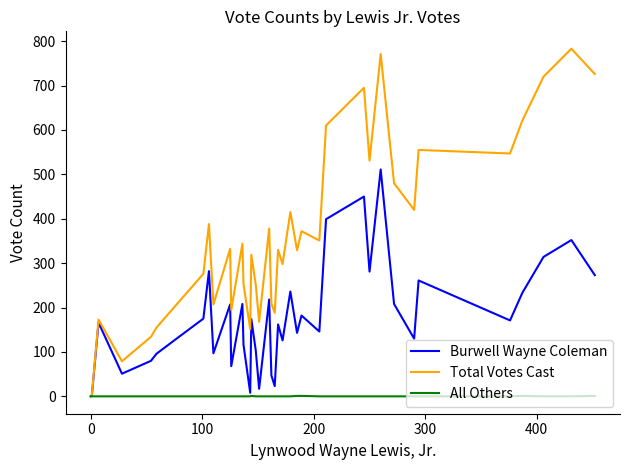

Rank the series by their average value, from lowest to highest.

All Others, Burwell Wayne Coleman, Total Votes Cast